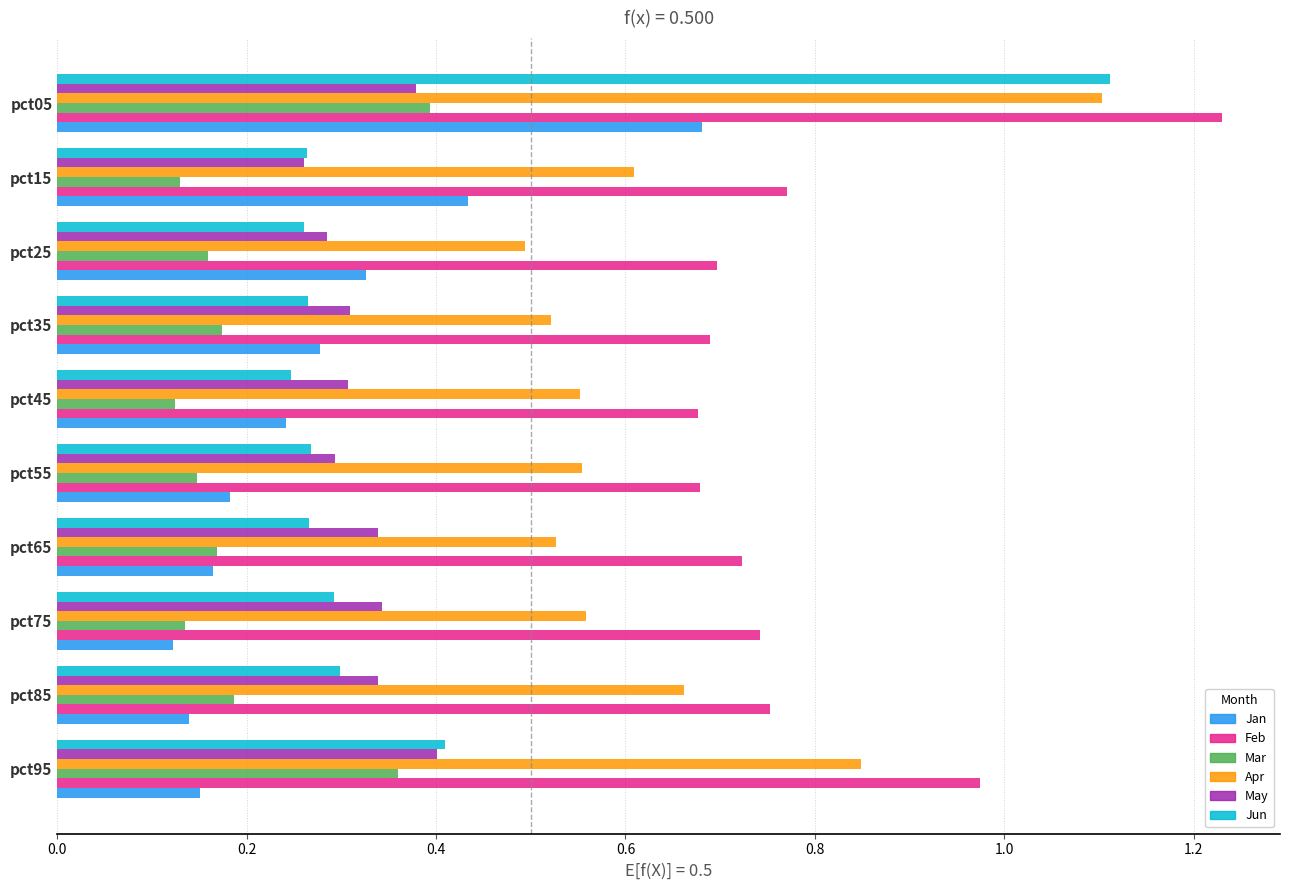

Reading left to right, extract all data points from this chart.

Jan: pct05=0.7	pct15=0.4	pct25=0.3	pct35=0.3	pct45=0.2	pct55=0.2	pct65=0.2	pct75=0.1	pct85=0.1	pct95=0.2
Feb: pct05=1.2	pct15=0.8	pct25=0.7	pct35=0.7	pct45=0.7	pct55=0.7	pct65=0.7	pct75=0.7	pct85=0.8	pct95=1.0
Mar: pct05=0.4	pct15=0.1	pct25=0.2	pct35=0.2	pct45=0.1	pct55=0.1	pct65=0.2	pct75=0.1	pct85=0.2	pct95=0.4
Apr: pct05=1.1	pct15=0.6	pct25=0.5	pct35=0.5	pct45=0.6	pct55=0.6	pct65=0.5	pct75=0.6	pct85=0.7	pct95=0.8
May: pct05=0.4	pct15=0.3	pct25=0.3	pct35=0.3	pct45=0.3	pct55=0.3	pct65=0.3	pct75=0.3	pct85=0.3	pct95=0.4
Jun: pct05=1.1	pct15=0.3	pct25=0.3	pct35=0.3	pct45=0.2	pct55=0.3	pct65=0.3	pct75=0.3	pct85=0.3	pct95=0.4